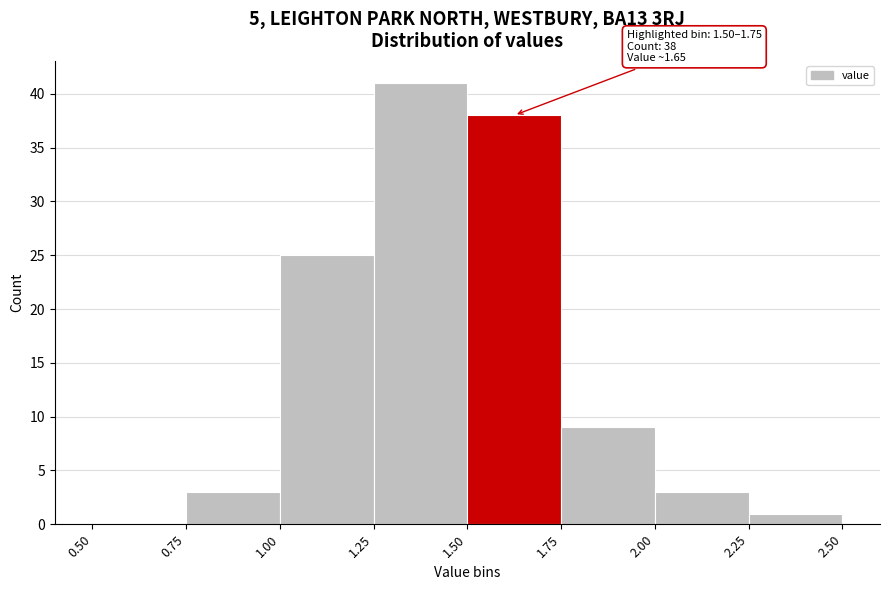

Which range on the x-axis has the tallest bar?

1.25 to 1.50